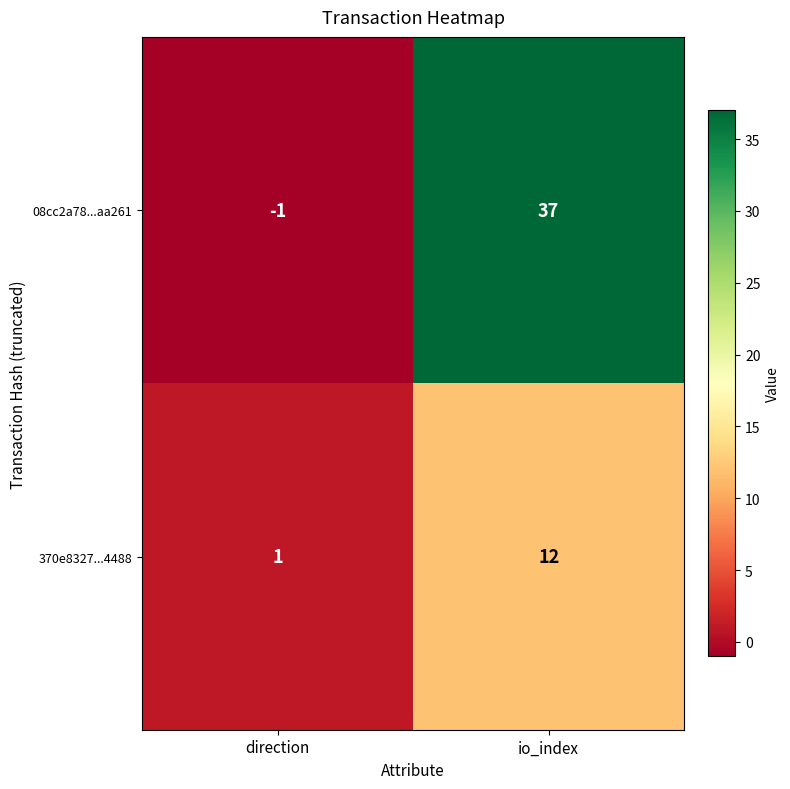

Is it true that 08cc2a78...aa261 equals -2 at direction?

False